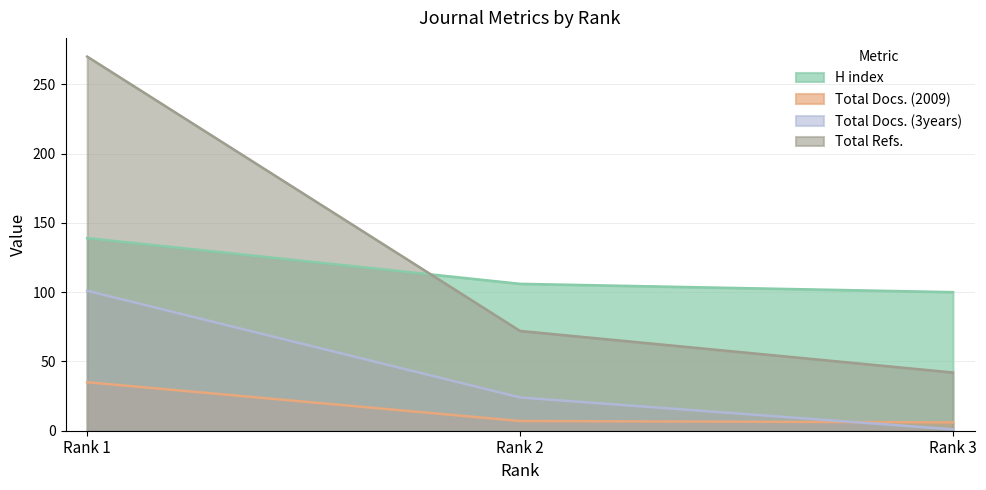

Reading right to left, transcribe all the data shown in this chart.

H index: Rank 3=100	Rank 2=106	Rank 1=139
Total Docs. (2009): Rank 3=6	Rank 2=7	Rank 1=35
Total Docs. (3years): Rank 3=1	Rank 2=24	Rank 1=101
Total Refs.: Rank 3=42	Rank 2=72	Rank 1=270